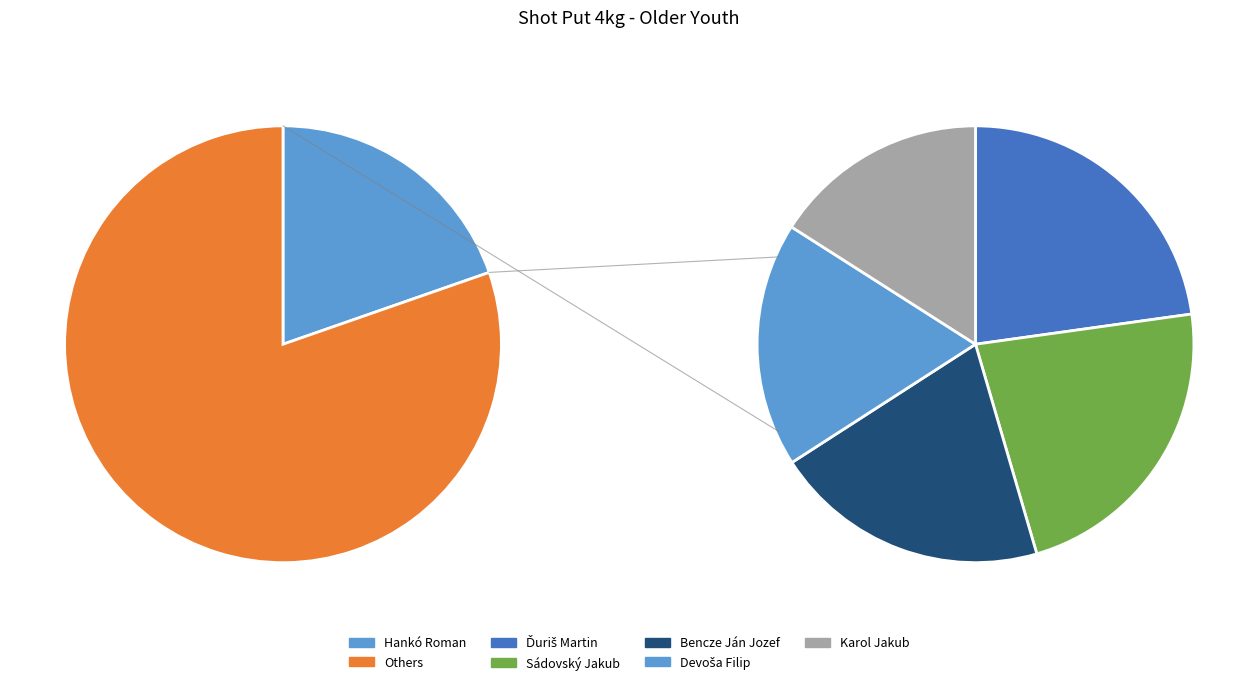

Which slice is the largest?

Hankó Roman